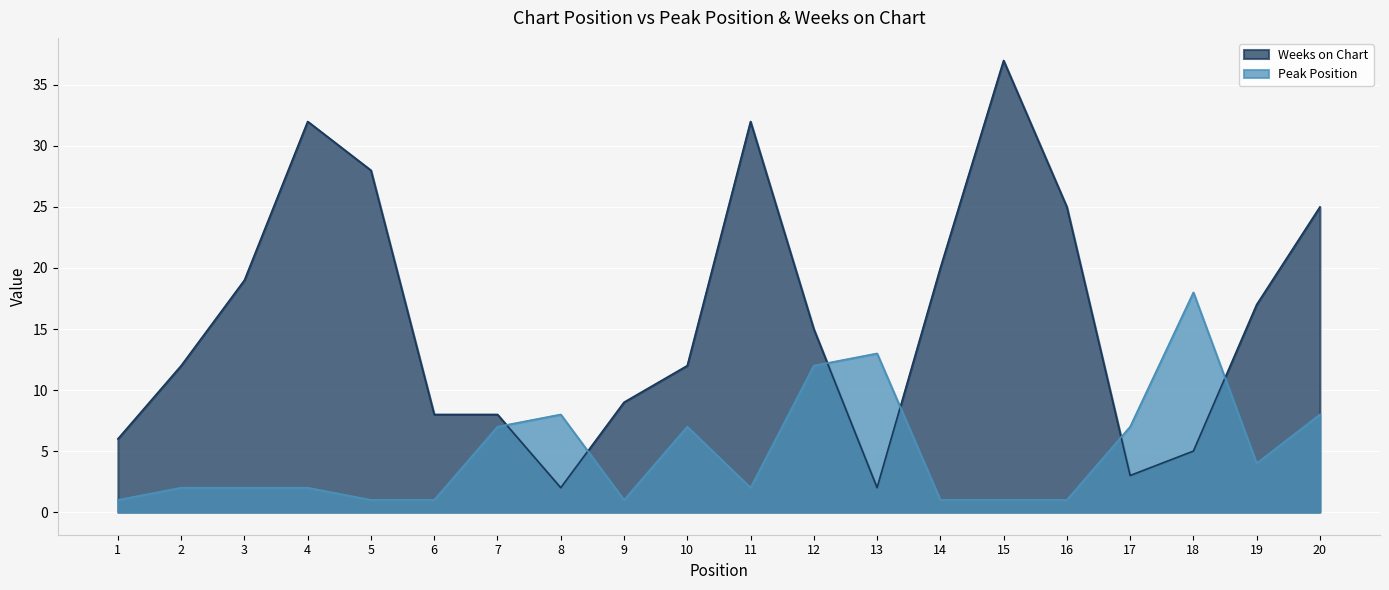

Rank the series by their average value, from highest to lowest.

Weeks on Chart, Peak Position